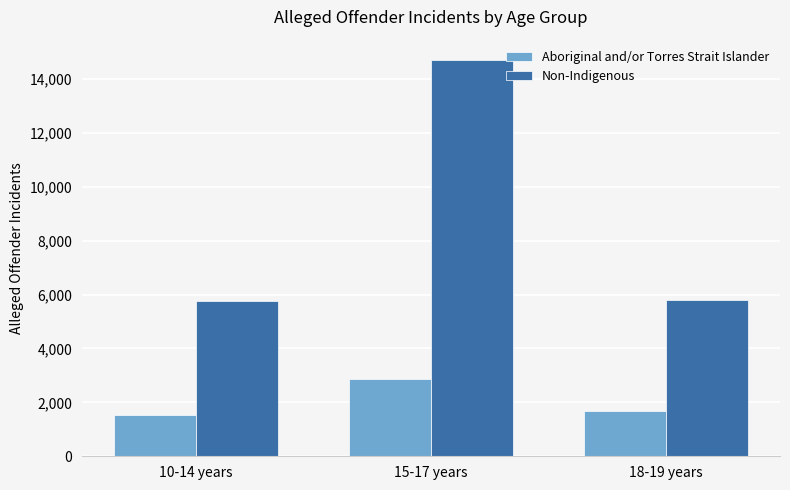

How many bars are there in total?

6